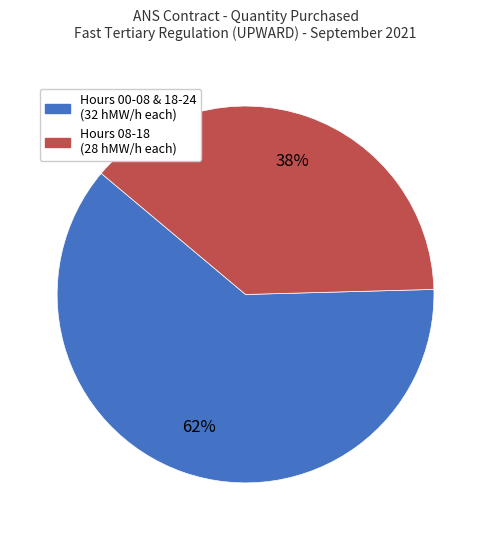

To the nearest percent, what is the average slice percentage?

50%